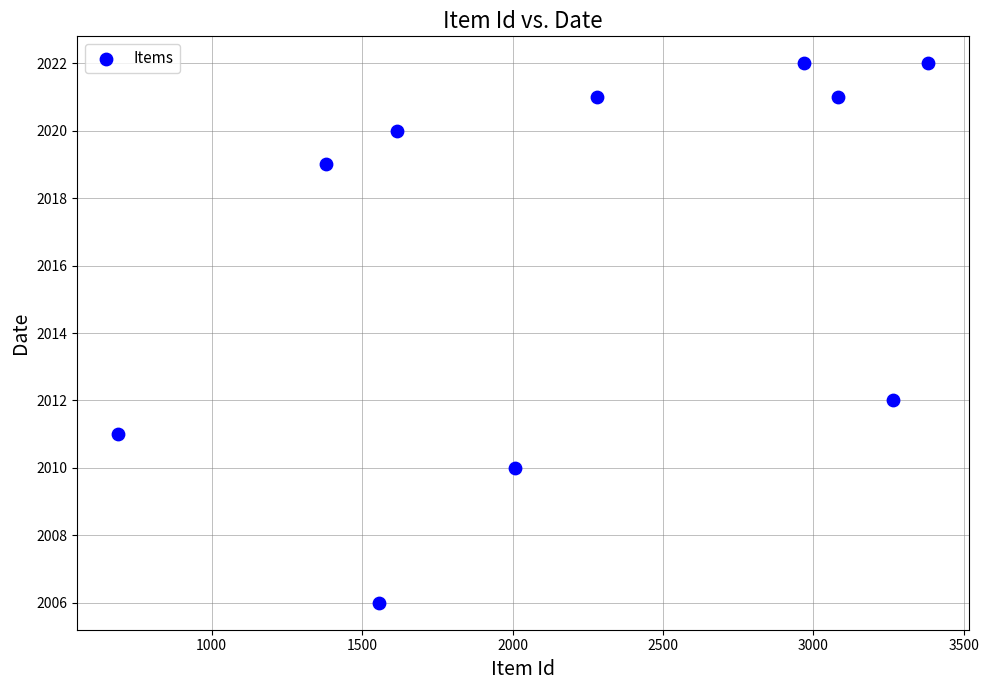

What is the average X value?

2223